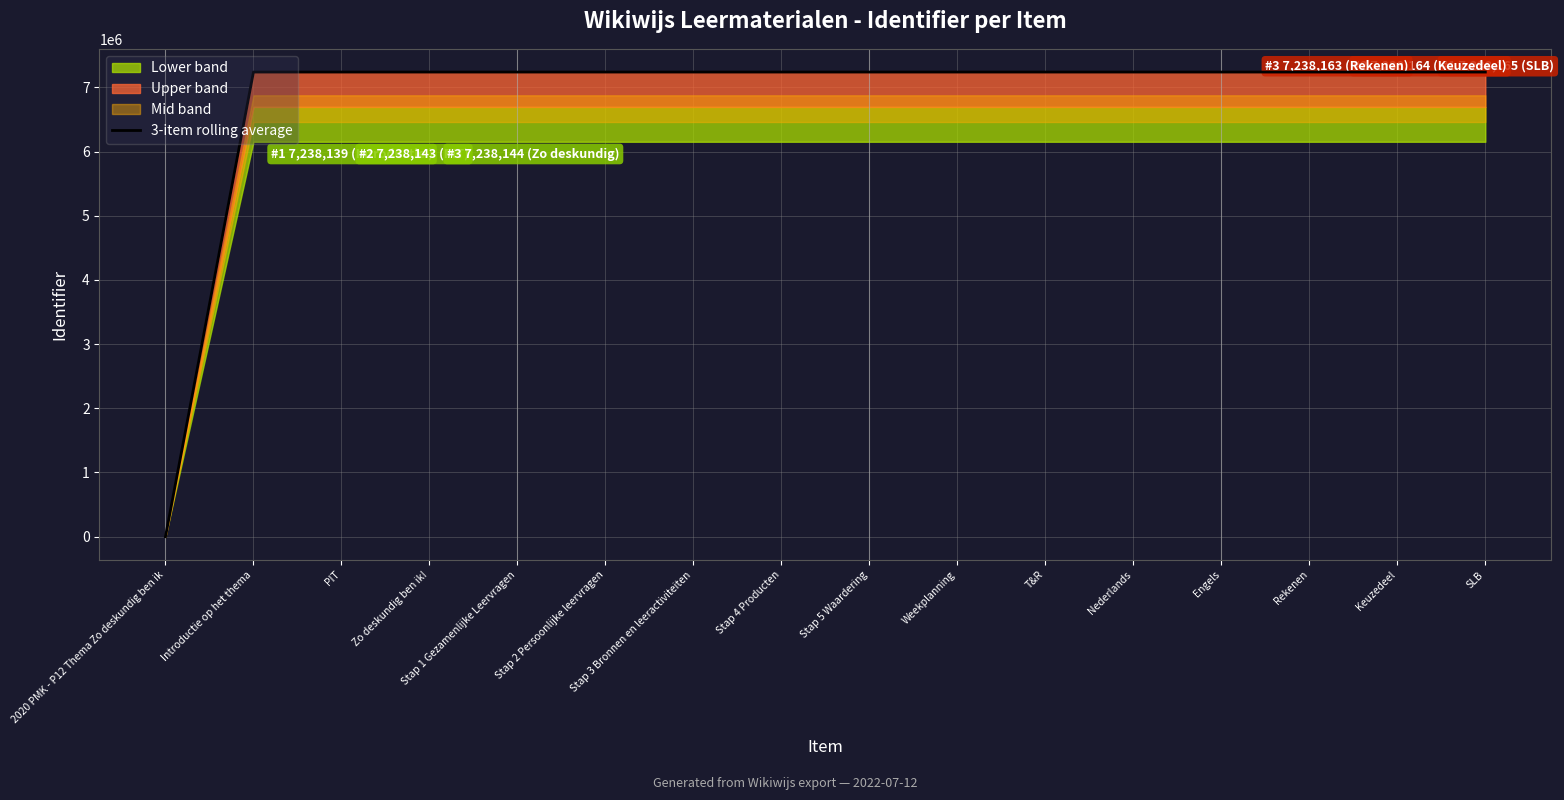

Where is the data nearest to the value 3619082?

Introductie op het thema